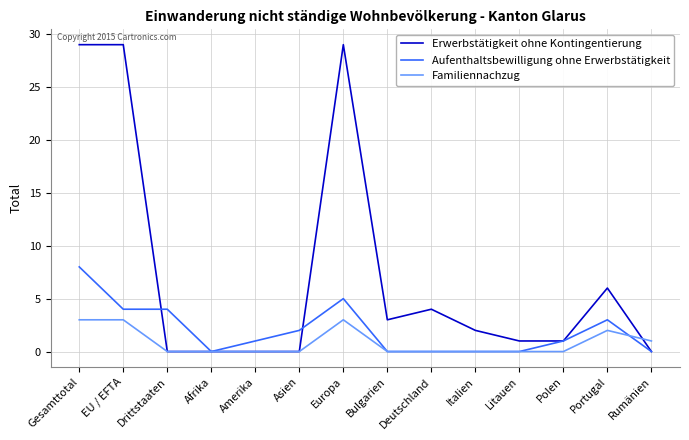

List the series in order of their overall mean, highest first.

Erwerbstätigkeit ohne Kontingentierung, Aufenthaltsbewilligung ohne Erwerbstätigkeit, Familiennachzug